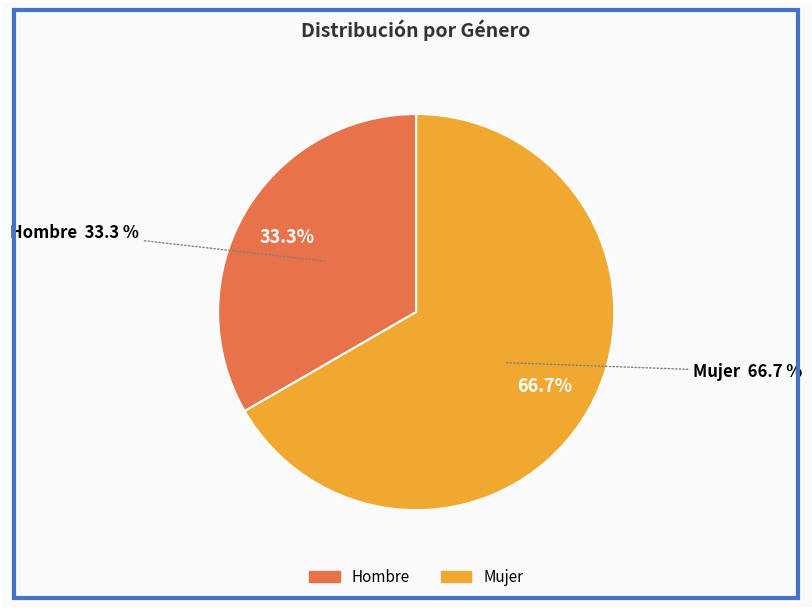

Which slice is the largest?

Mujer